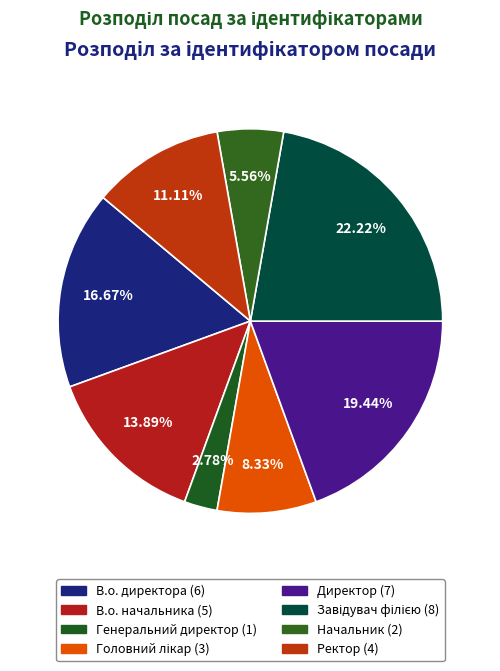

How many slices are in this pie chart?

8